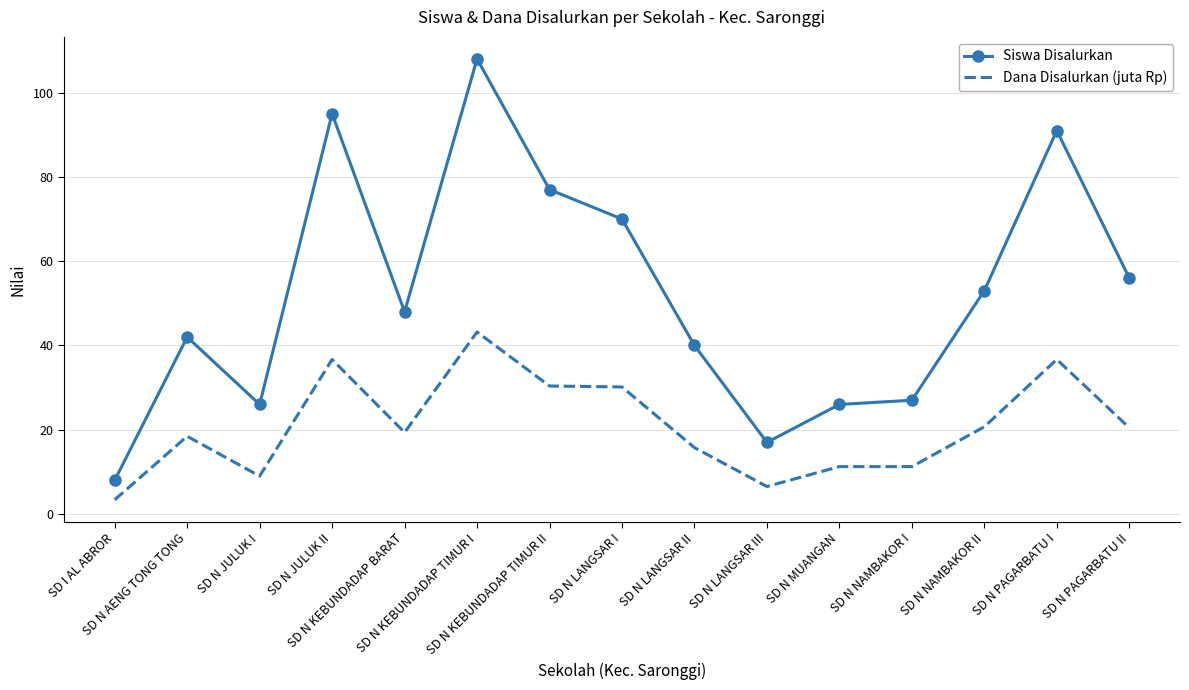

How many values in the Dana Disalurkan (juta Rp) series are below 19?

7